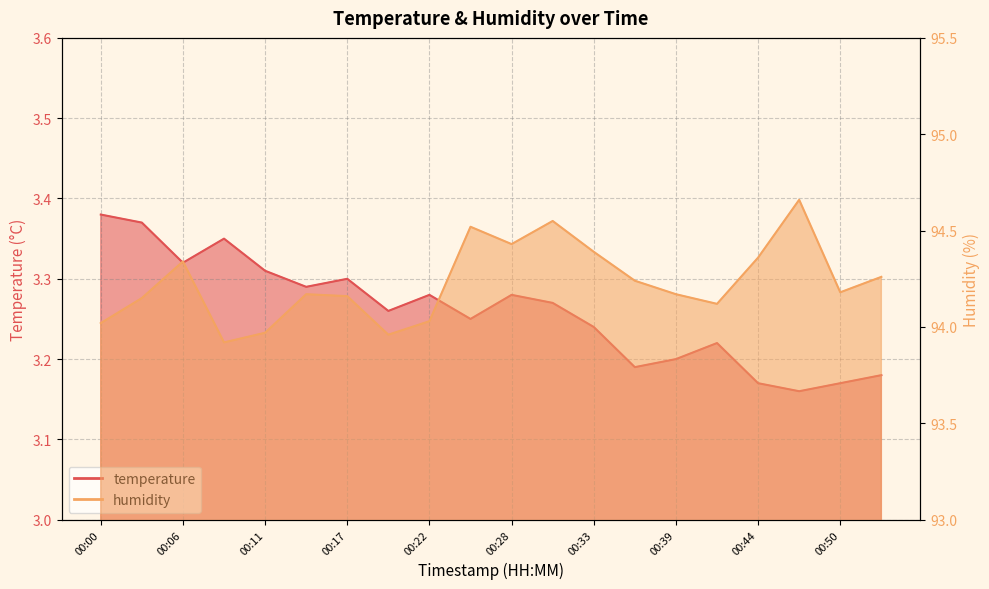

True or false: temperature and humidity cross at least once.

False